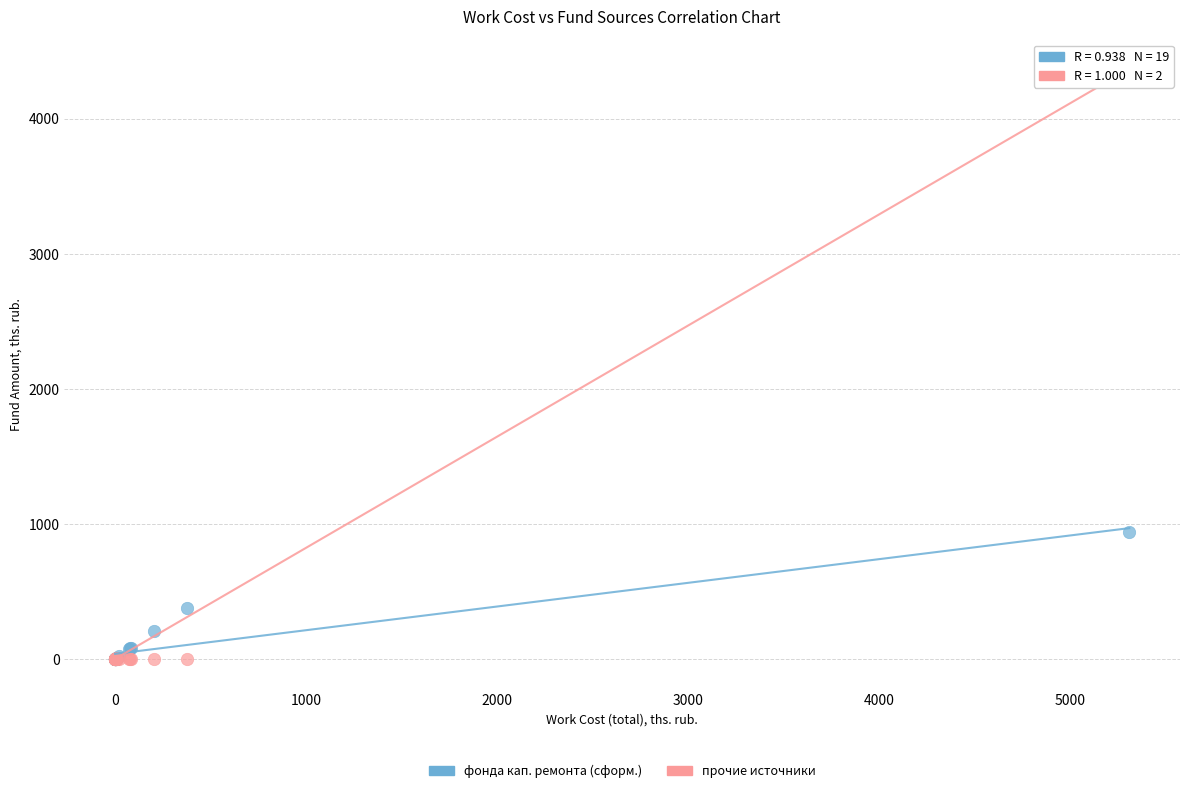

In the фонда кап. ремонта (сформ.) series, what Y value is closest to 471?

377.2